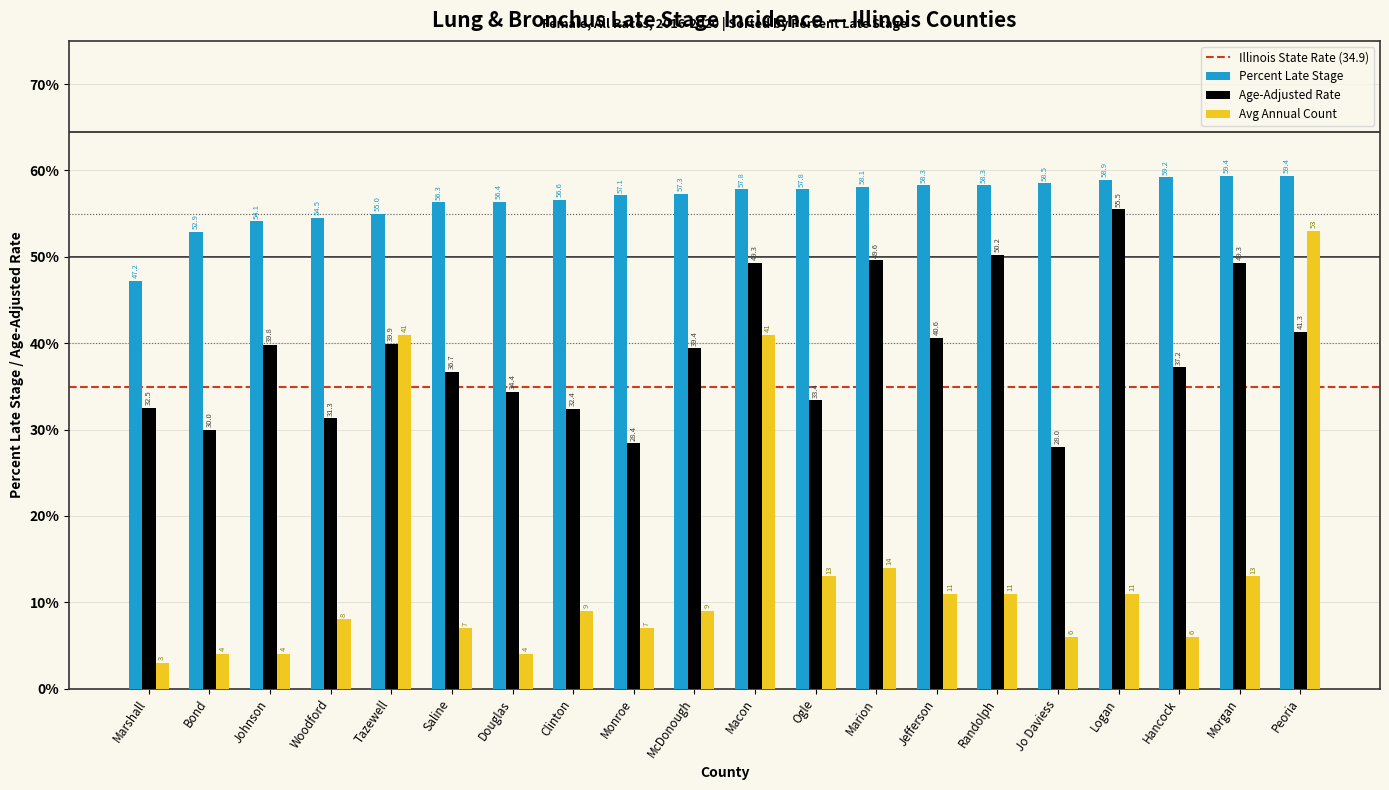

Rank the series at Tazewell from lowest to highest value.

Age-Adjusted Rate, Avg Annual Count, Percent Late Stage